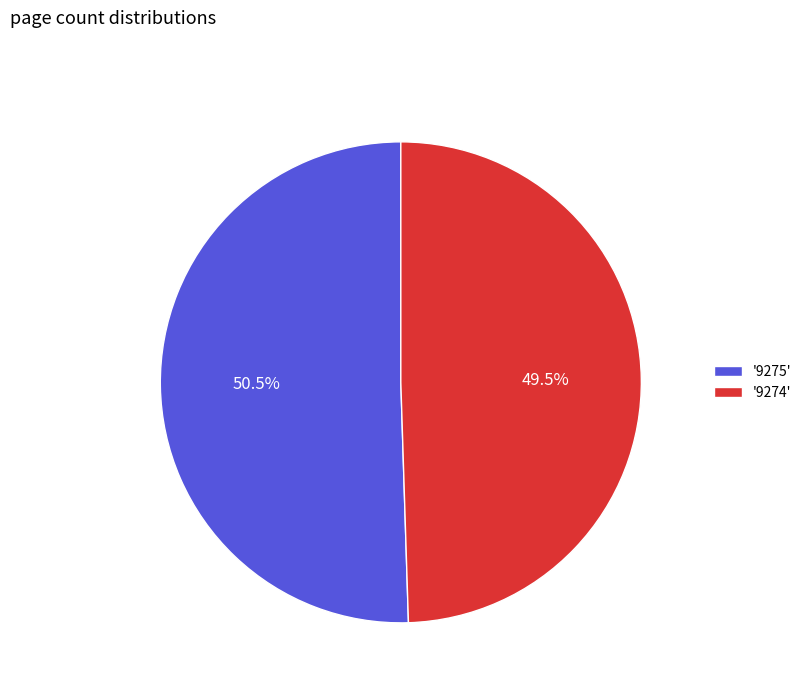

Rank the categories by value from highest to lowest.

'9275', '9274'